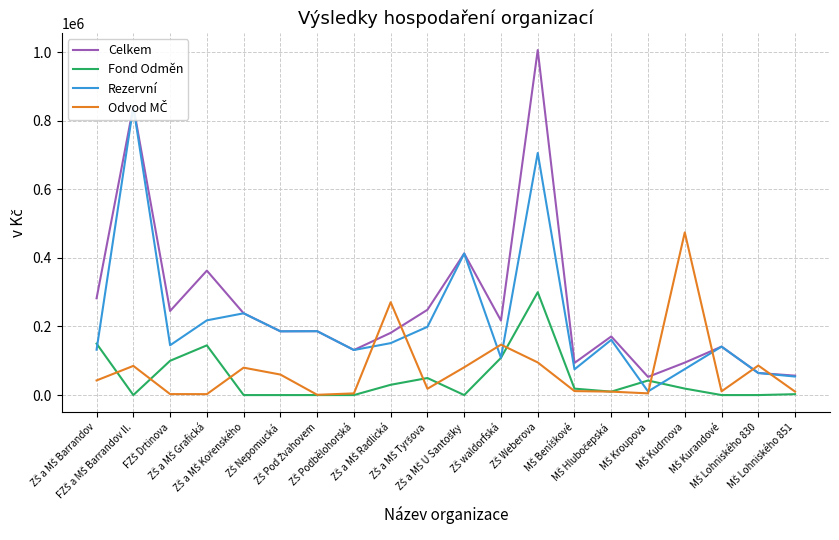

What is the label of the 16th point from the right?

ZŠ a MŠ Kořenského